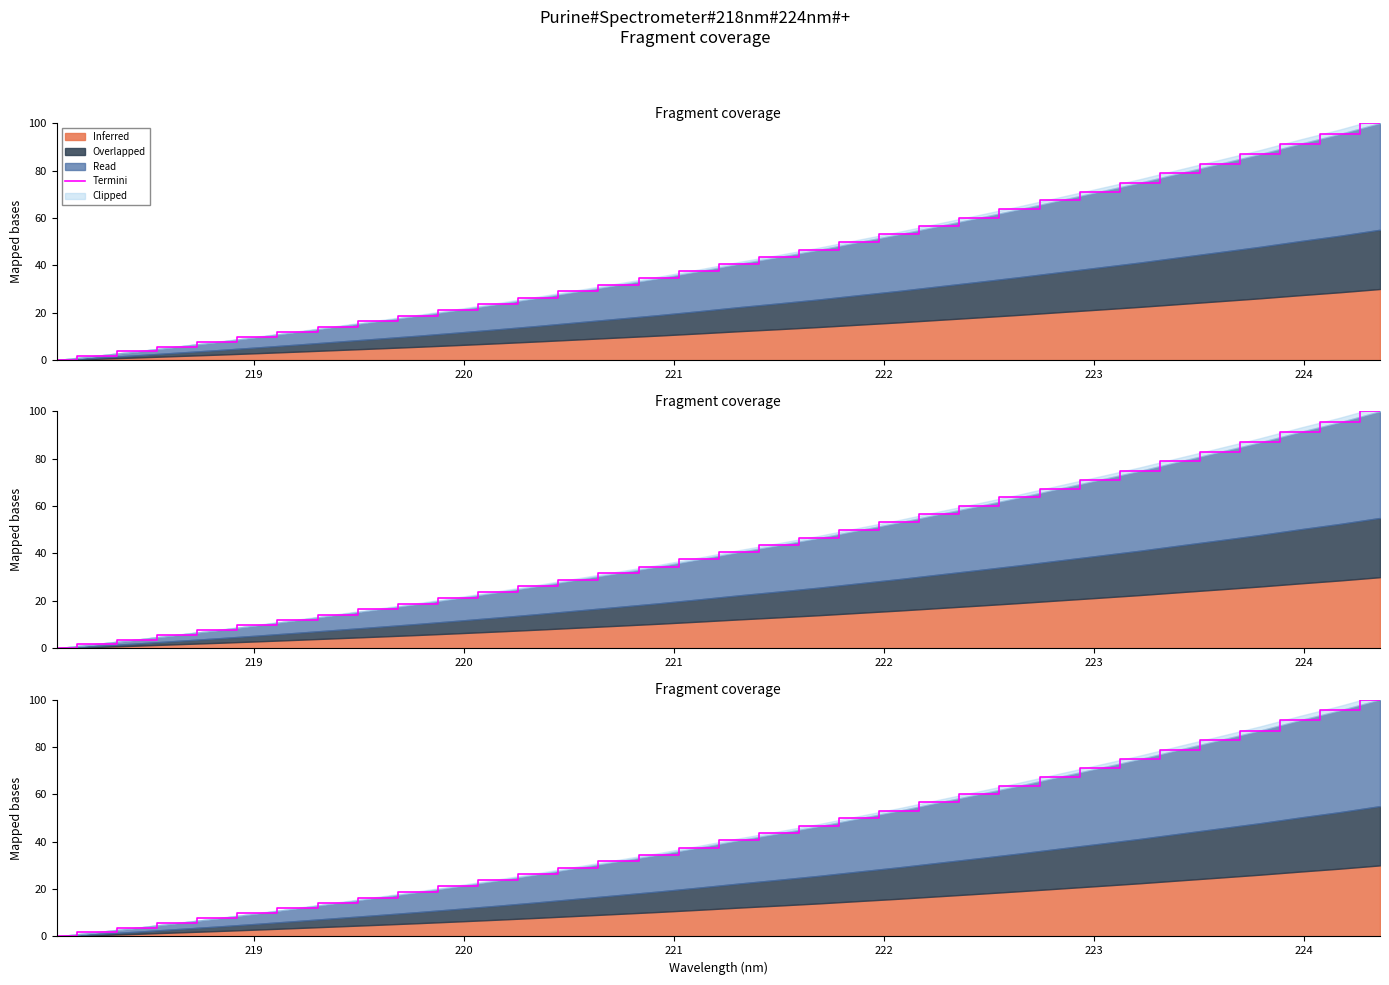

How many data points does each series have?

34